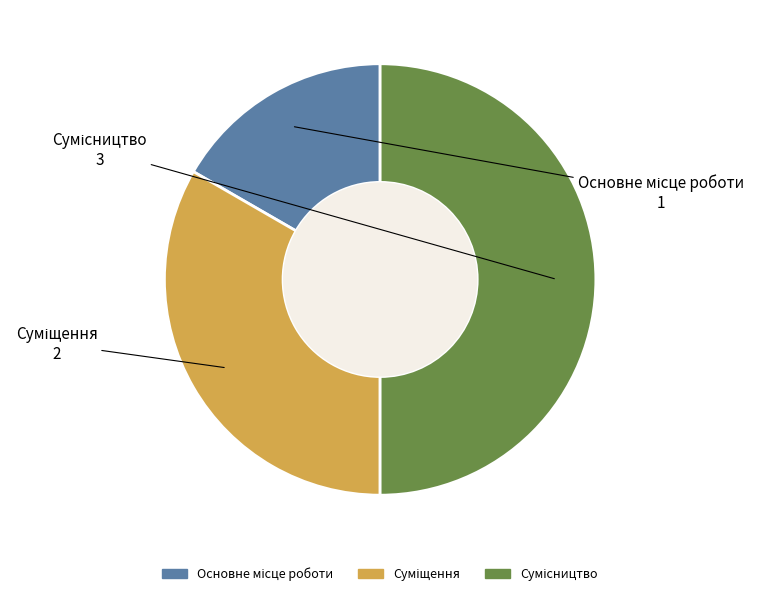

Count the number of slices in the pie.

3